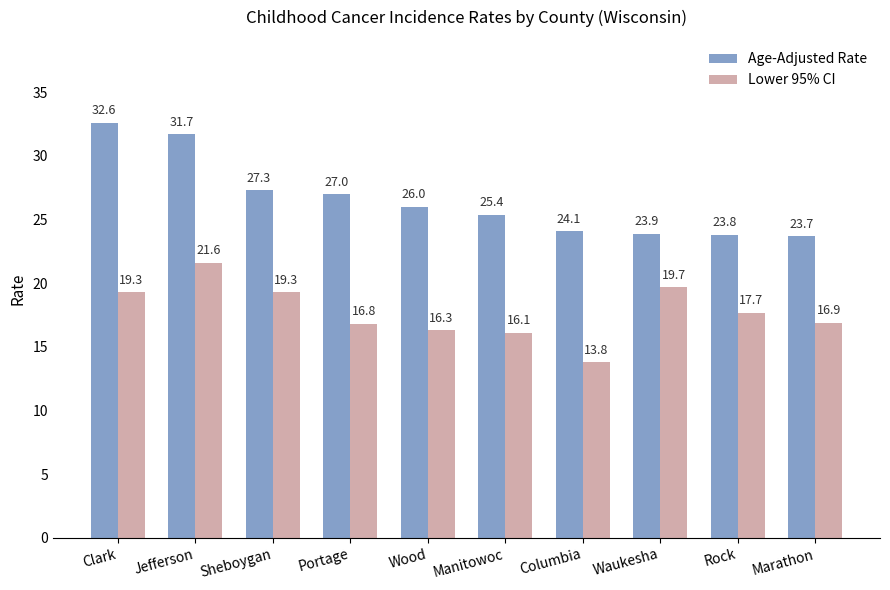

At which label does Age-Adjusted Rate reach its peak?

Clark